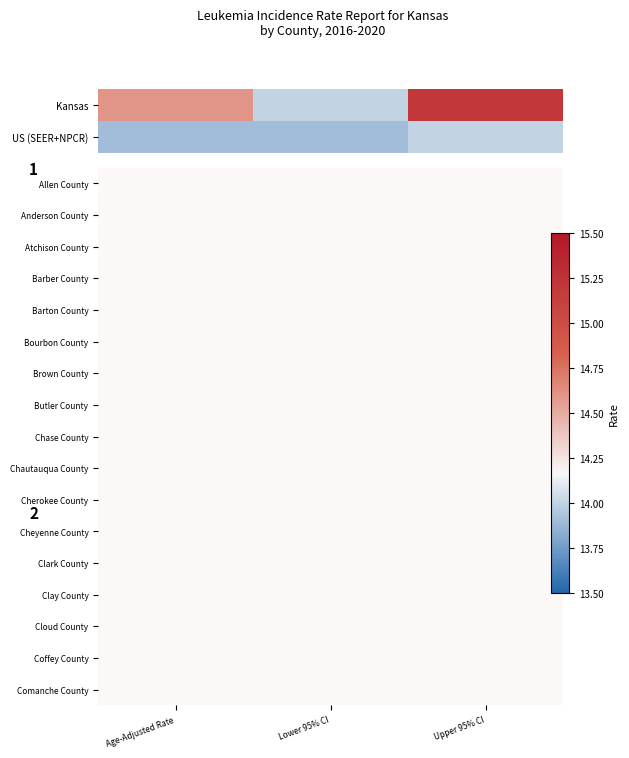

At Age-Adjusted Rate, list the series in order from largest to smallest.

Kansas, US (SEER+NPCR)